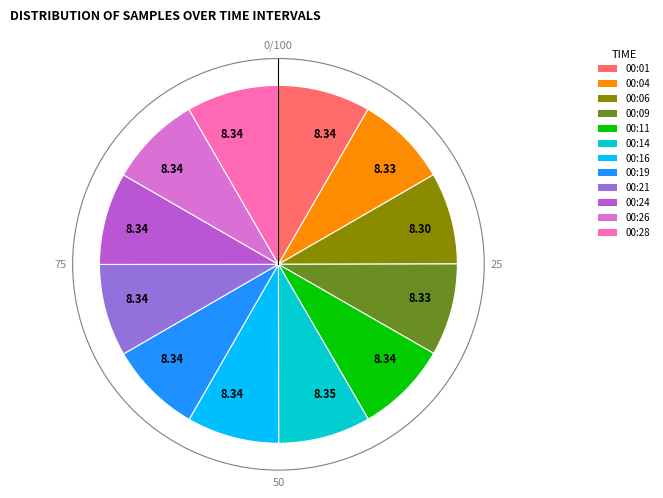

Is there a majority slice in this chart?

No